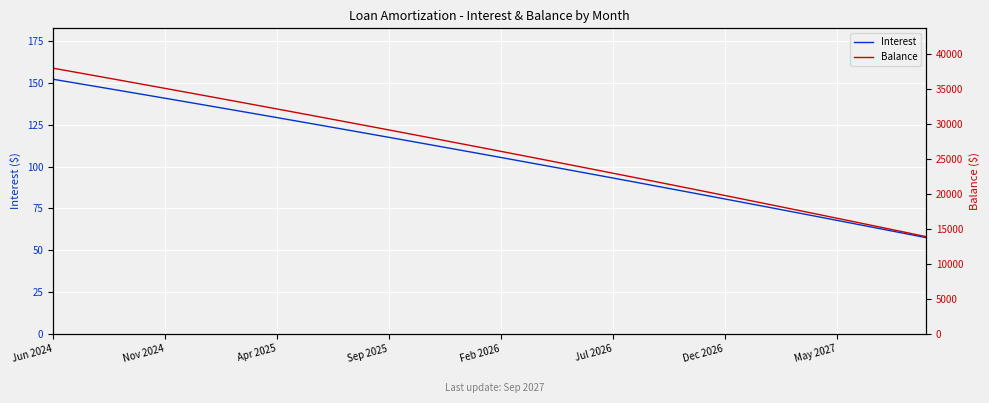

What is the difference between the maximum and minimum values in the Interest series?

94.9